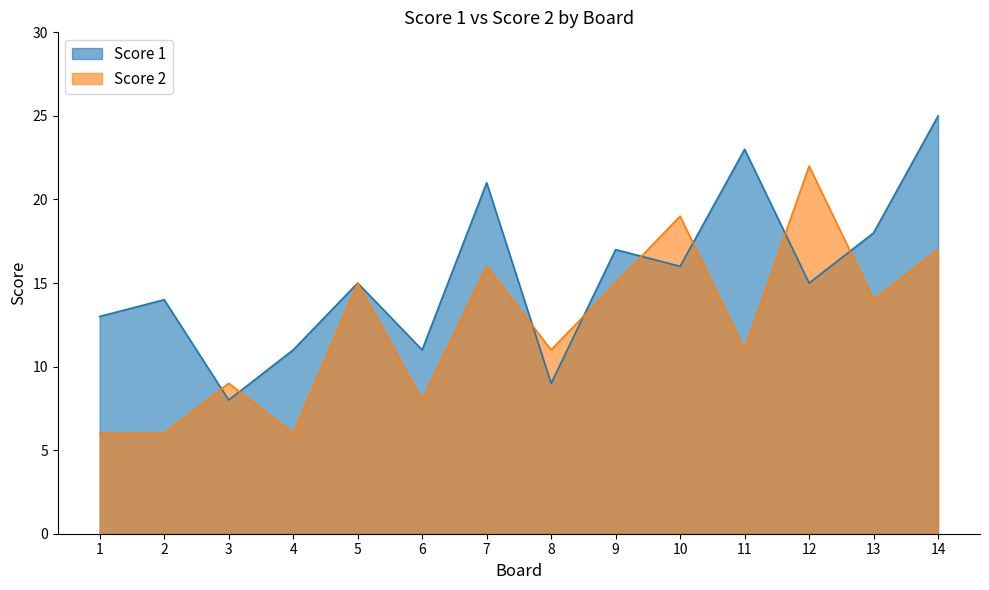

What is the sum of the Score 1 values at 12 and 8?

24